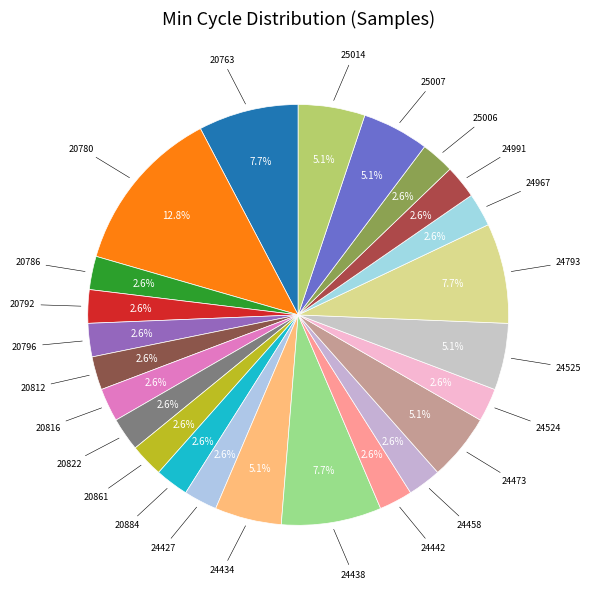

How many segments does this pie chart have?

24